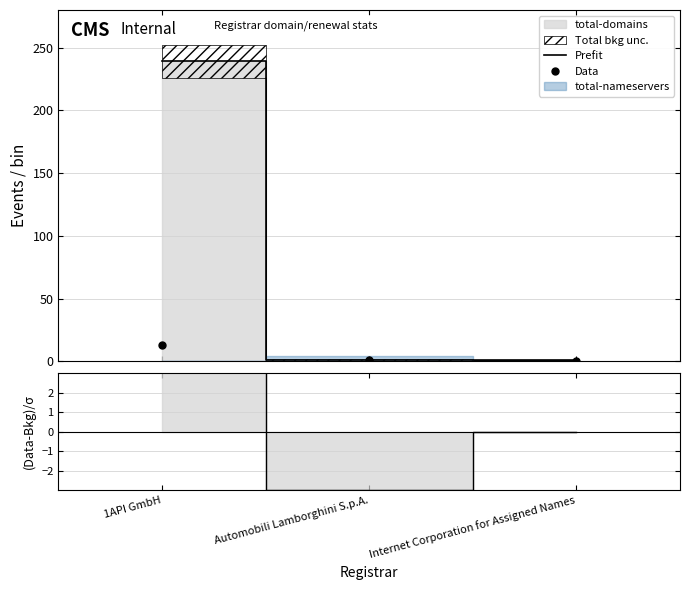

Is it true that (Data-Bkg)/σ equals -1 at Automobili Lamborghini S.p.A.?

False